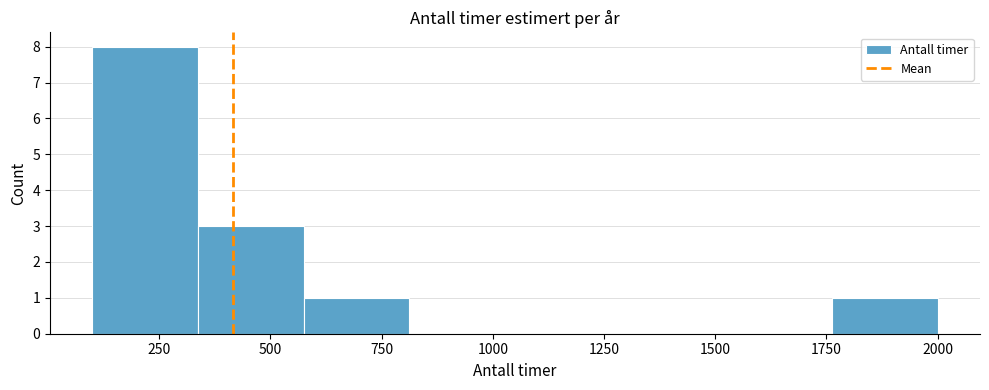

Reading left to right, list every bar in this chart as the range it spans on the x-axis followed by its height. Neither the bar edges nor the heights are printed on the chart, so give them approximately, as read against the axes.

100 to 350: 8
350 to 600: 3
600 to 800: 1
800 to 1050: 0
1050 to 1300: 0
1300 to 1550: 0
1550 to 1750: 0
1750 to 2000: 1